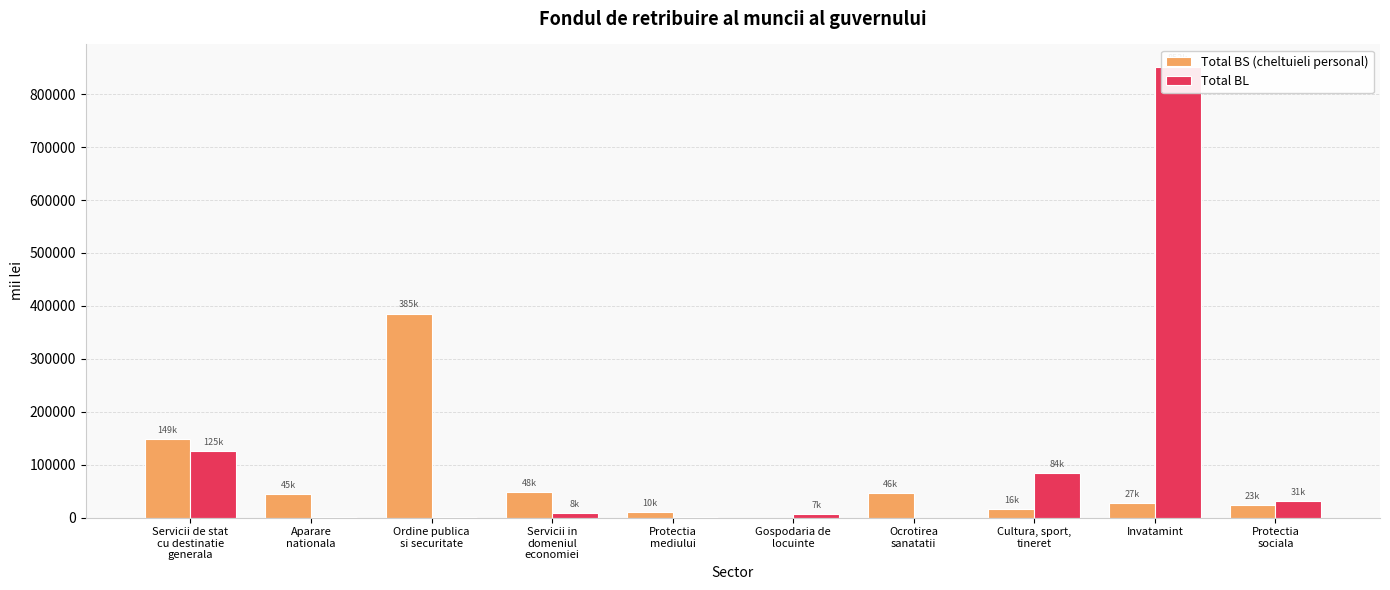

Is the value of Total BL at Cultura, sport,
tineret greater than the value of Total BS (cheltuieli personal) at Aparare
nationala?

Yes